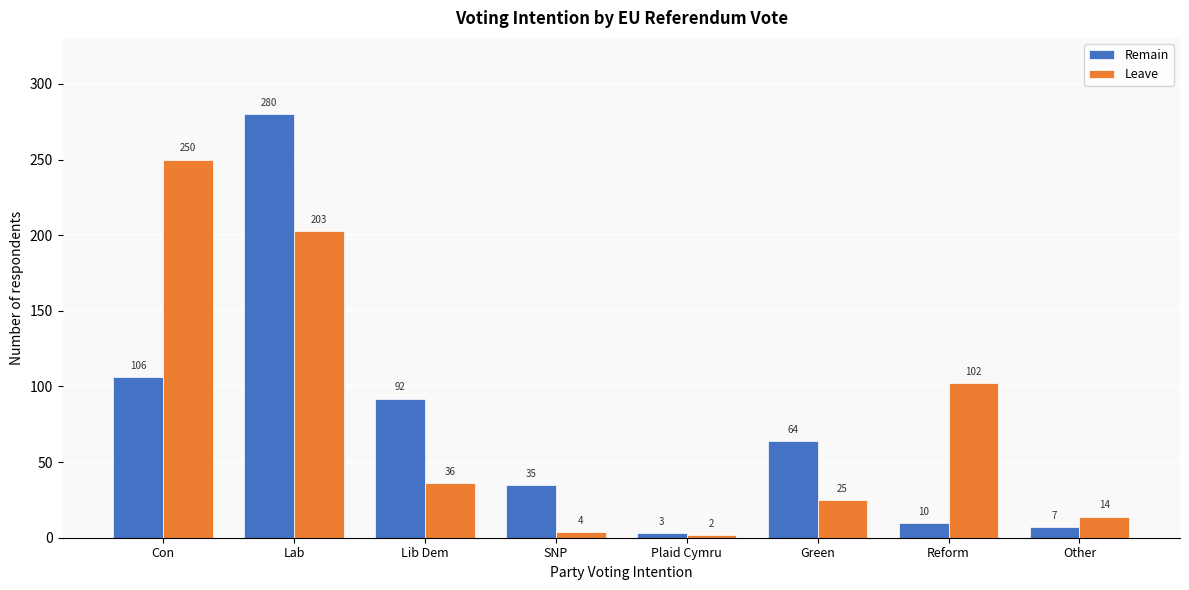

Reading left to right, what are all the values shown in this chart?

Remain: Con=106	Lab=280	Lib Dem=92	SNP=35	Plaid Cymru=3	Green=64	Reform=10	Other=7
Leave: Con=250	Lab=203	Lib Dem=36	SNP=4	Plaid Cymru=2	Green=25	Reform=102	Other=14